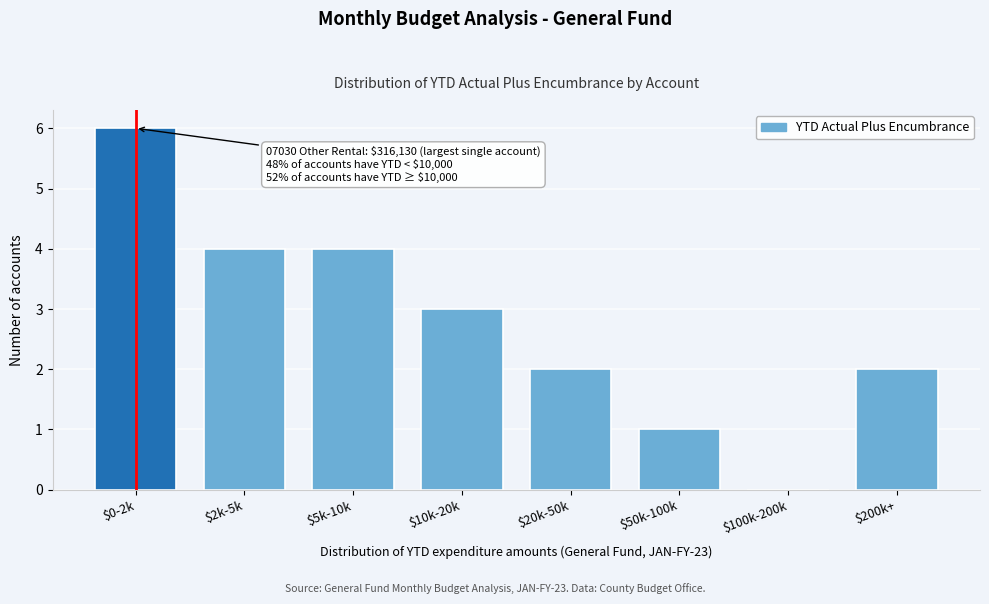

Which category has the highest value across all series?

$0-2k